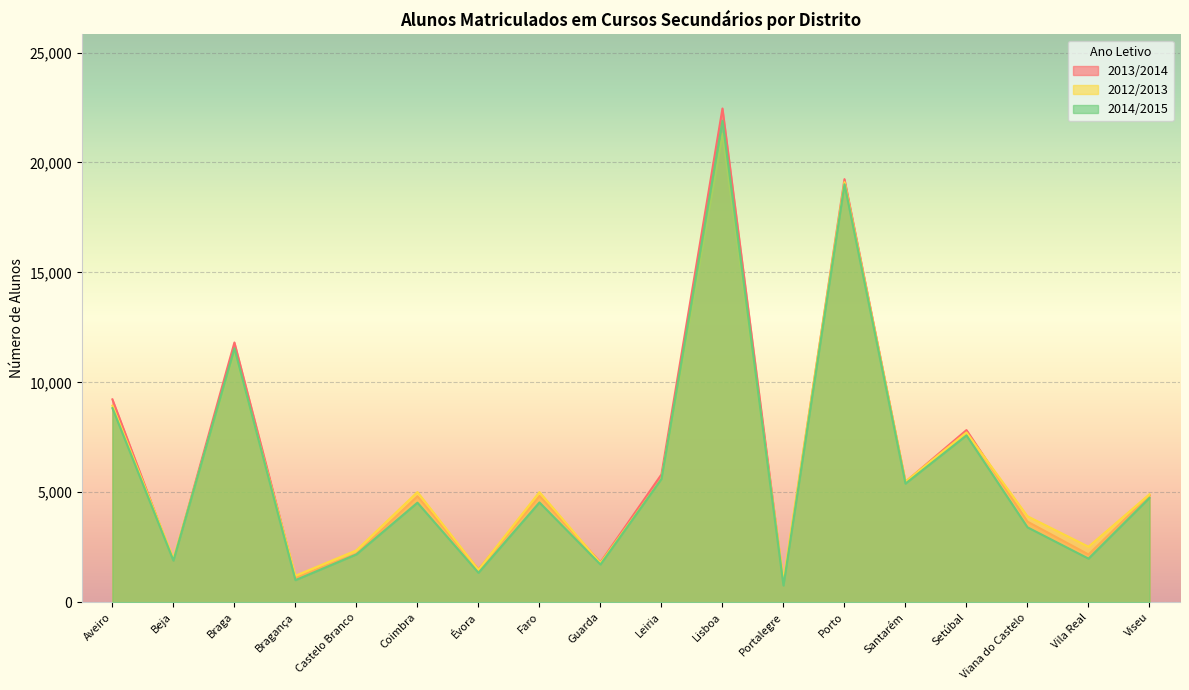

Reading left to right, transcribe all the data shown in this chart.

2013/2014: 9226	1875	11813	1123	2205	4822	1490	4838	1814	5812	22455	861	19243	5474	7829	3665	2172	4873
2012/2013: 8940	1984	11405	1204	2359	5012	1480	5009	1779	5605	21310	996	19109	5490	7723	3910	2524	4911
2014/2015: 8827	1895	11551	1004	2175	4527	1338	4538	1715	5605	21899	760	19010	5394	7589	3407	1983	4748